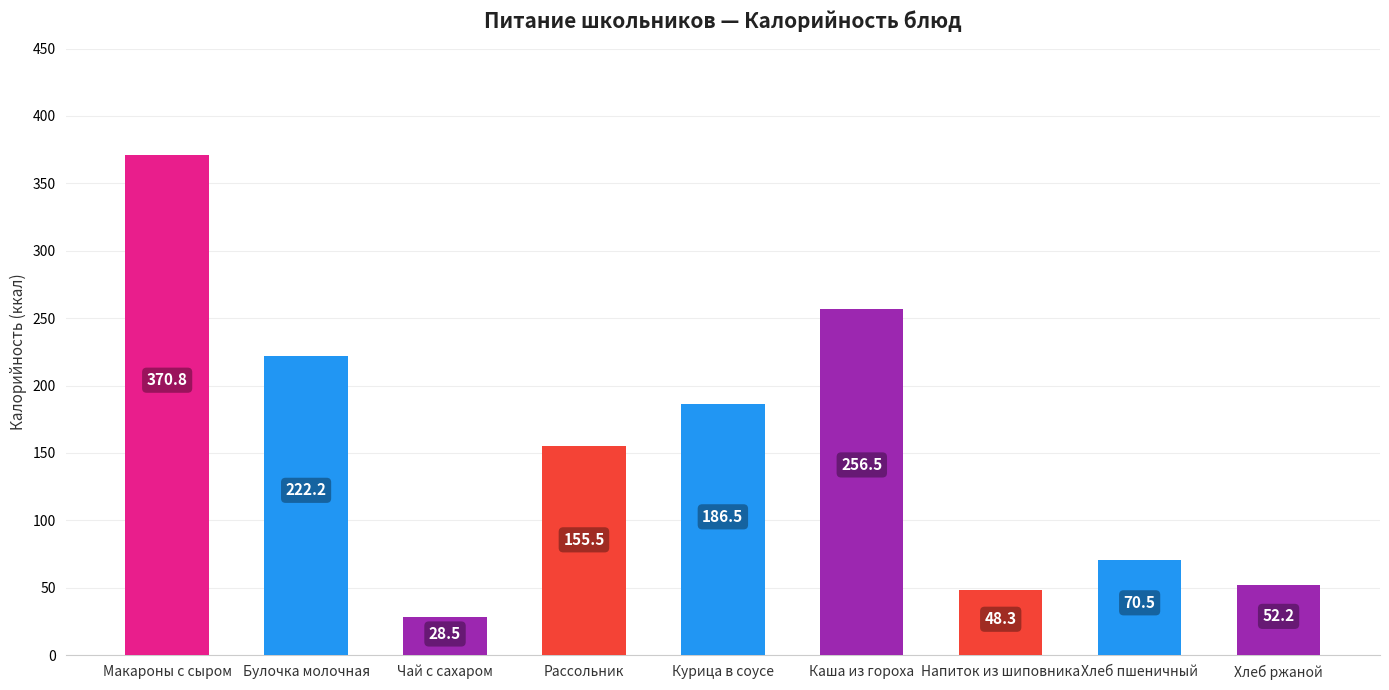

Where is the data nearest to the value 199?

Курица в соусе